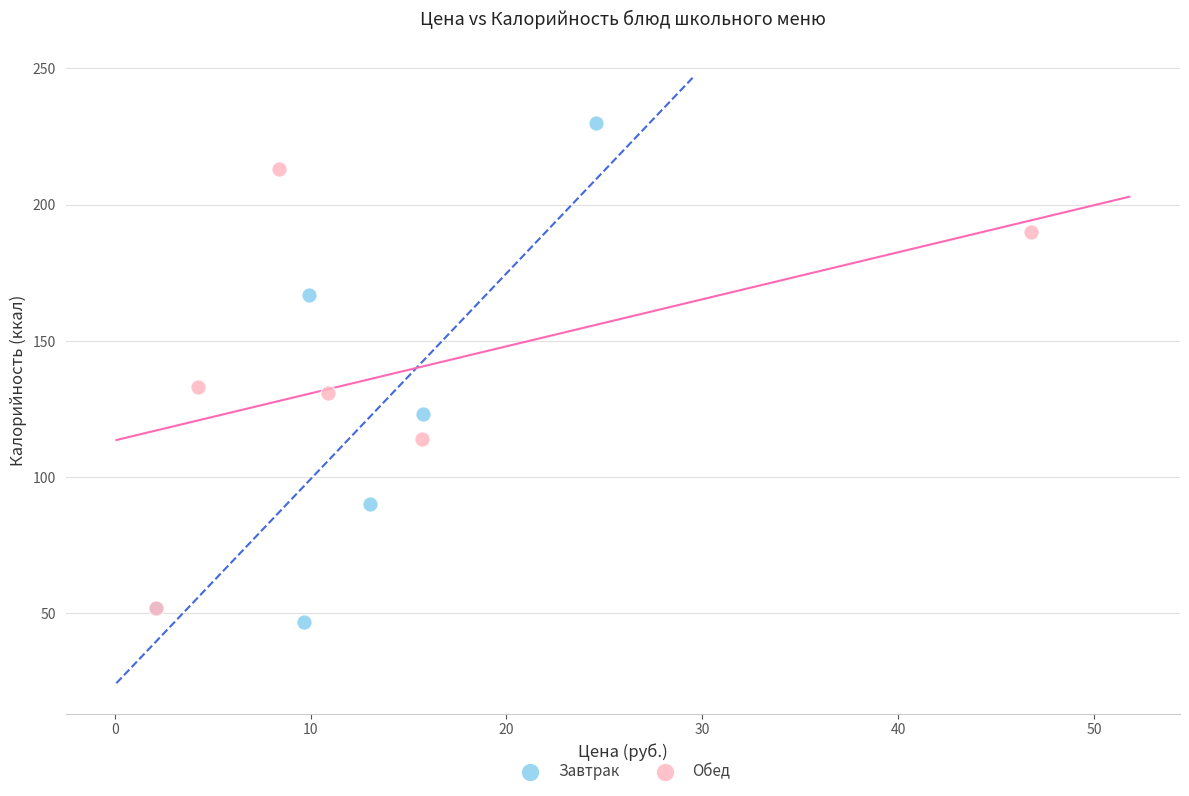

Which series has the largest Y range (max minus min)?

Завтрак